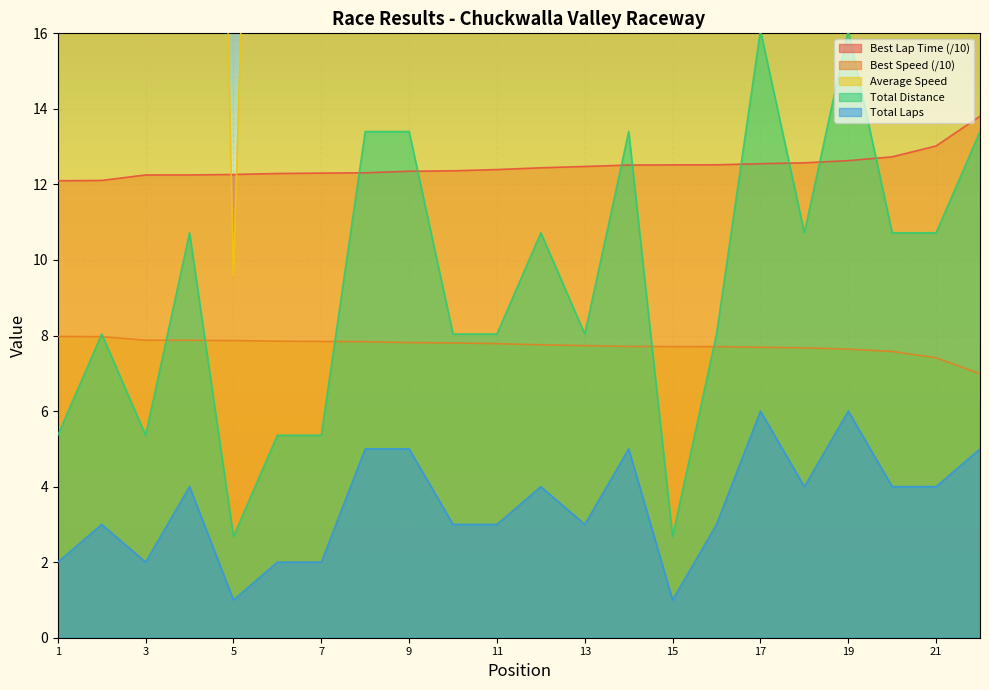

The Best Lap Time (/10) series shows 17.9 at 5. True or false?

False